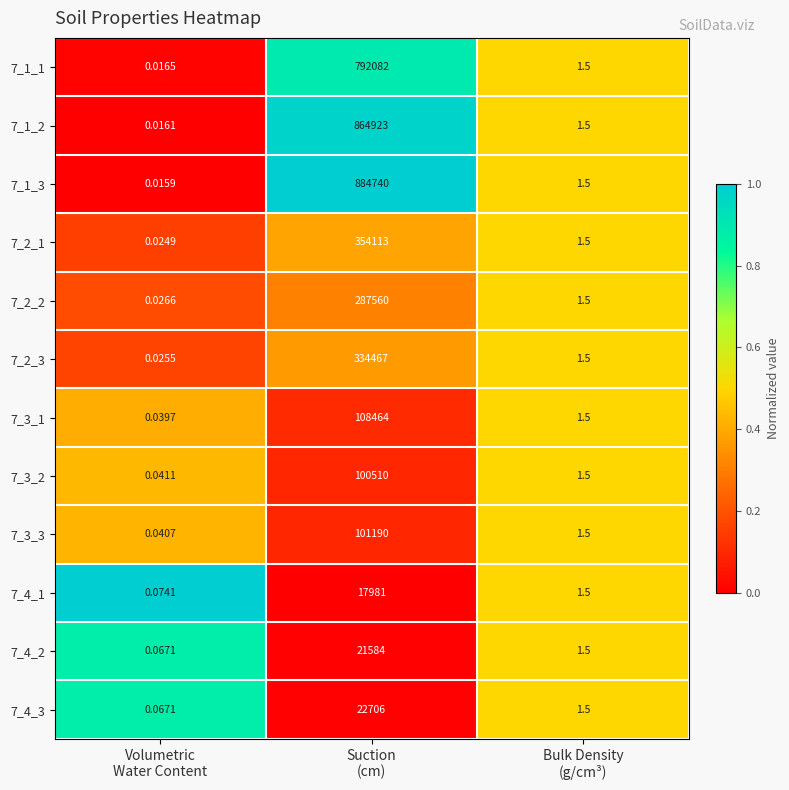

At how many categories does at least one series exceed 0?

3